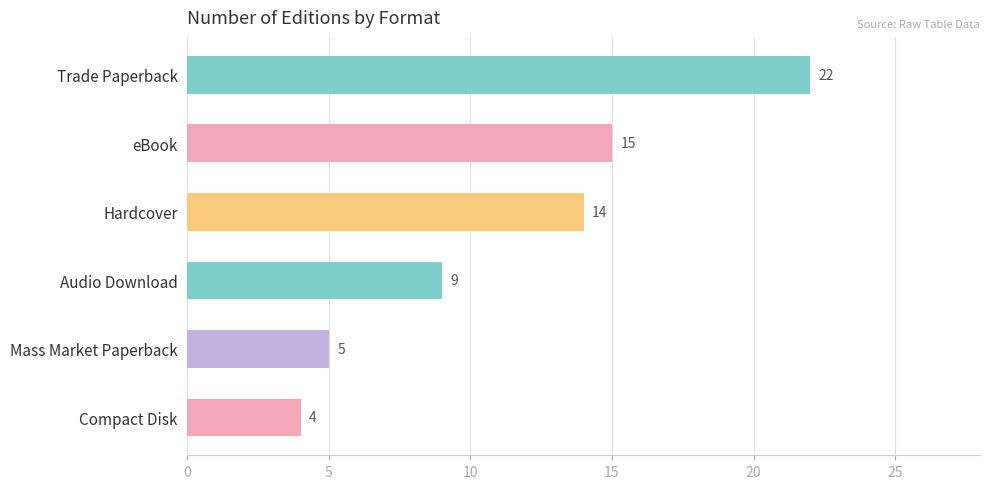

Reading top to bottom, extract all data points from this chart.

22	15	14	9	5	4